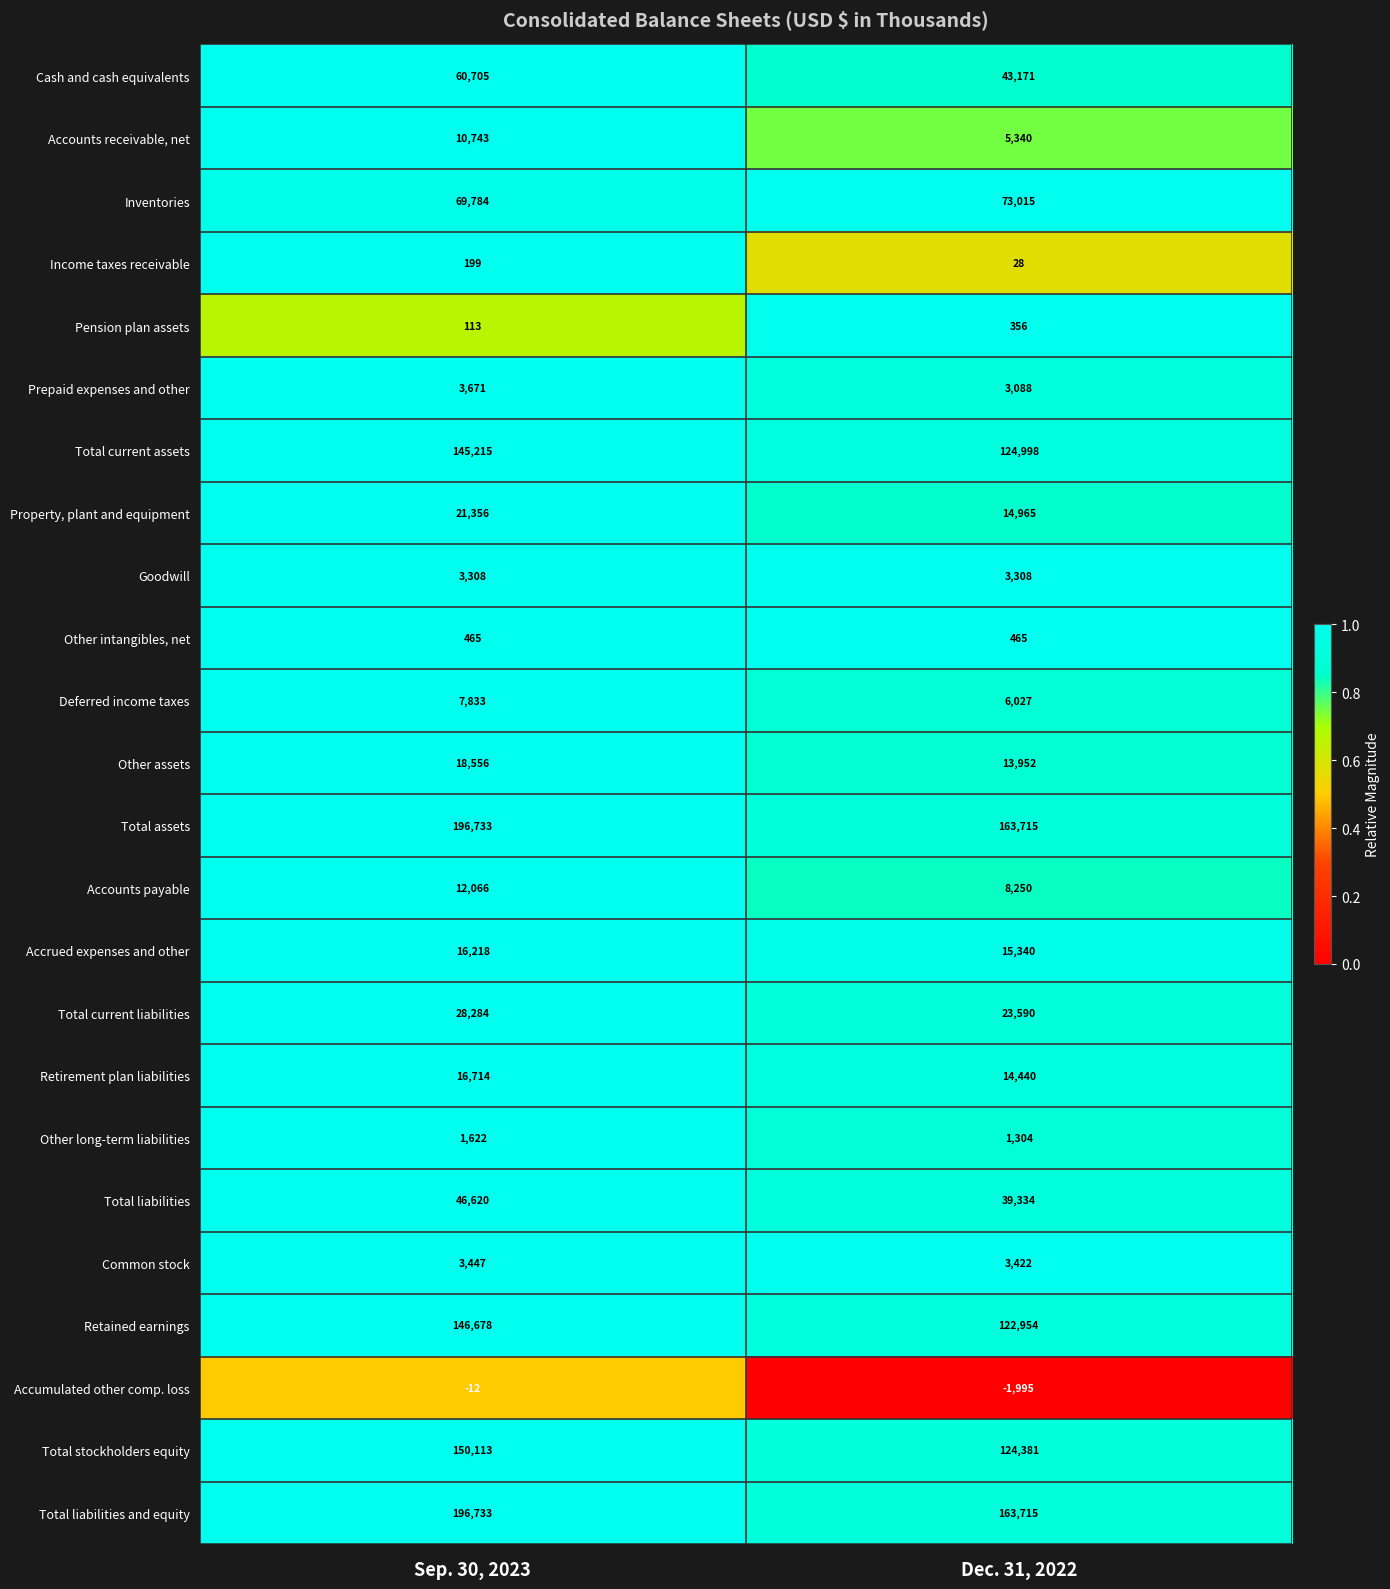

What is the sum of the Total liabilities values at Sep. 30, 2023 and Dec. 31, 2022?

85954